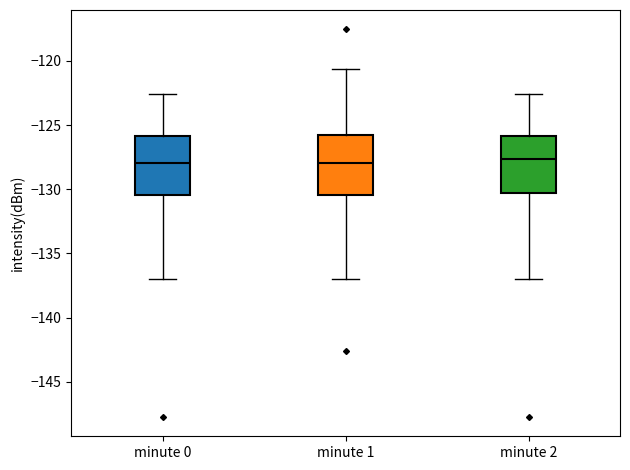

Reading left to right, transcribe this box plot: for each box, give where its median line is, the range the box spans, and where its two whiskers end, as read against the y-axis. The values are not printed on the chart, so give them approximately, as read against the axis.

minute 0: median -128.0, box -130.5 to -126.0, whiskers -137.0 to -122.5
minute 1: median -128.0, box -130.5 to -126.0, whiskers -137.0 to -120.5
minute 2: median -127.5, box -130.5 to -126.0, whiskers -137.0 to -122.5